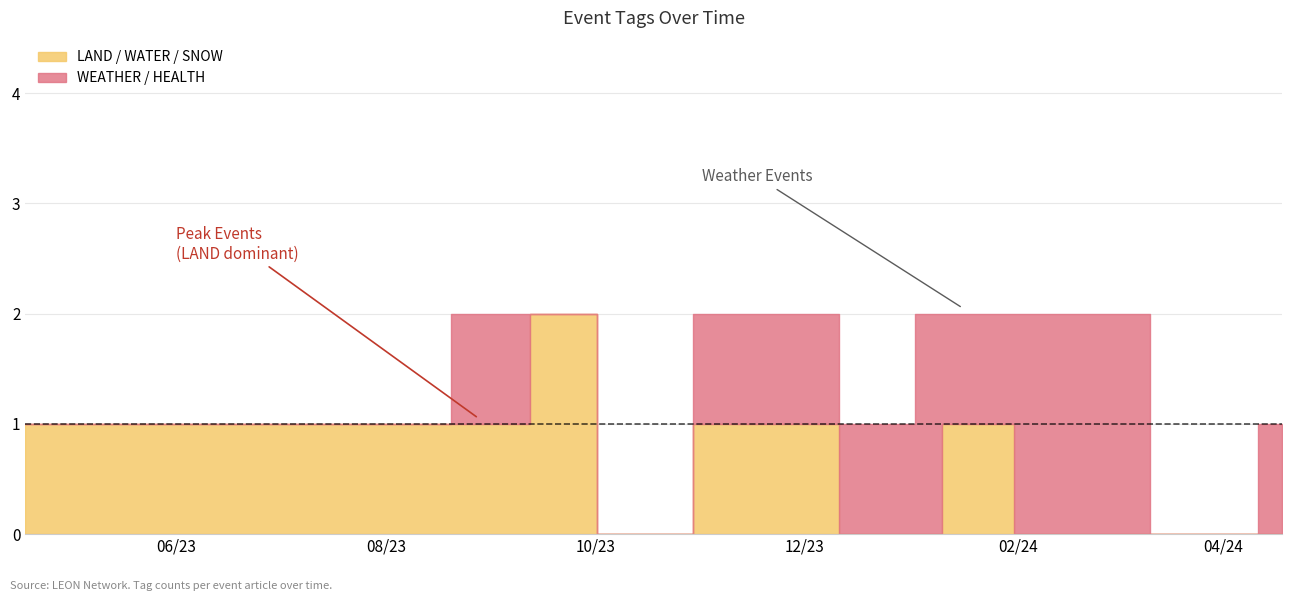

True or false: HEALTH and SNOW cross at least once.

False